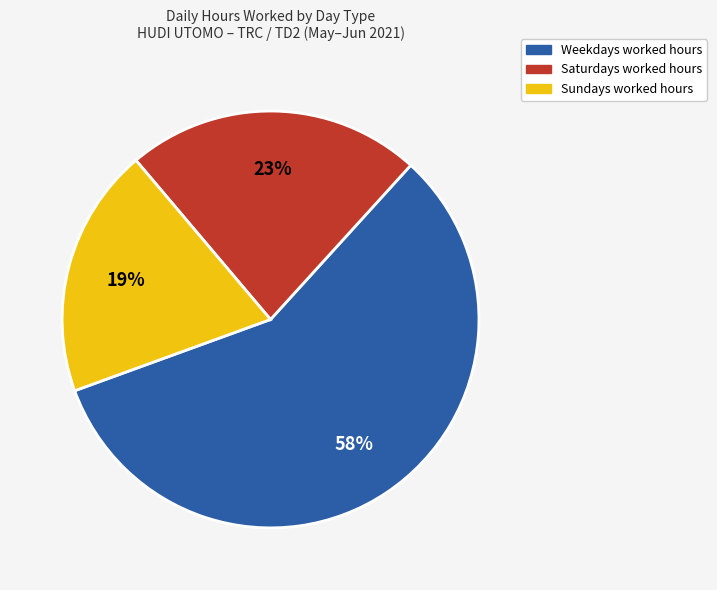

Is there a majority slice in this chart?

Yes